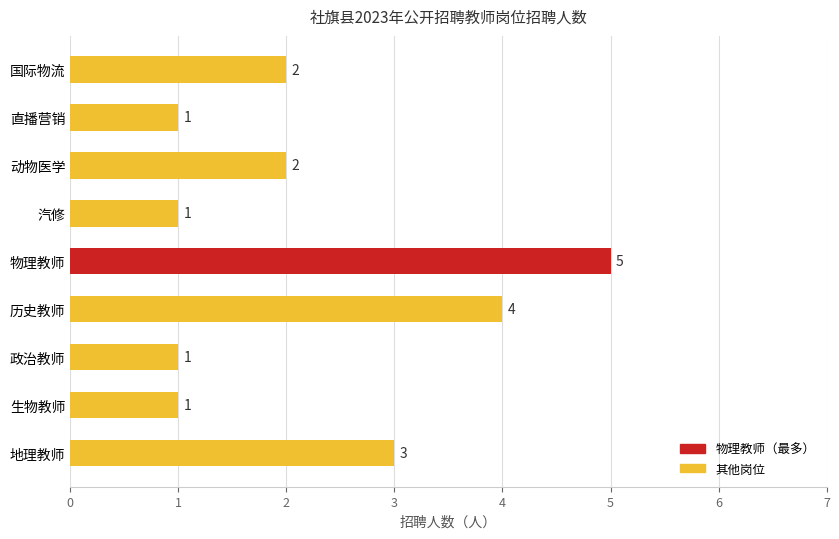

The value at 国际物流 is 2. True or false?

True